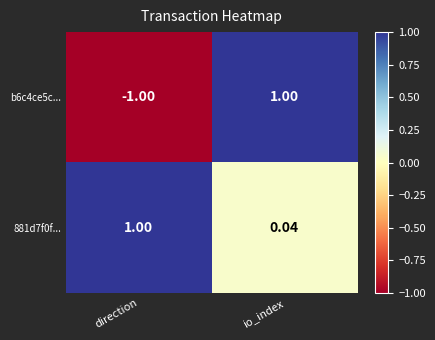

Which label corresponds to the smallest value in the chart?

direction